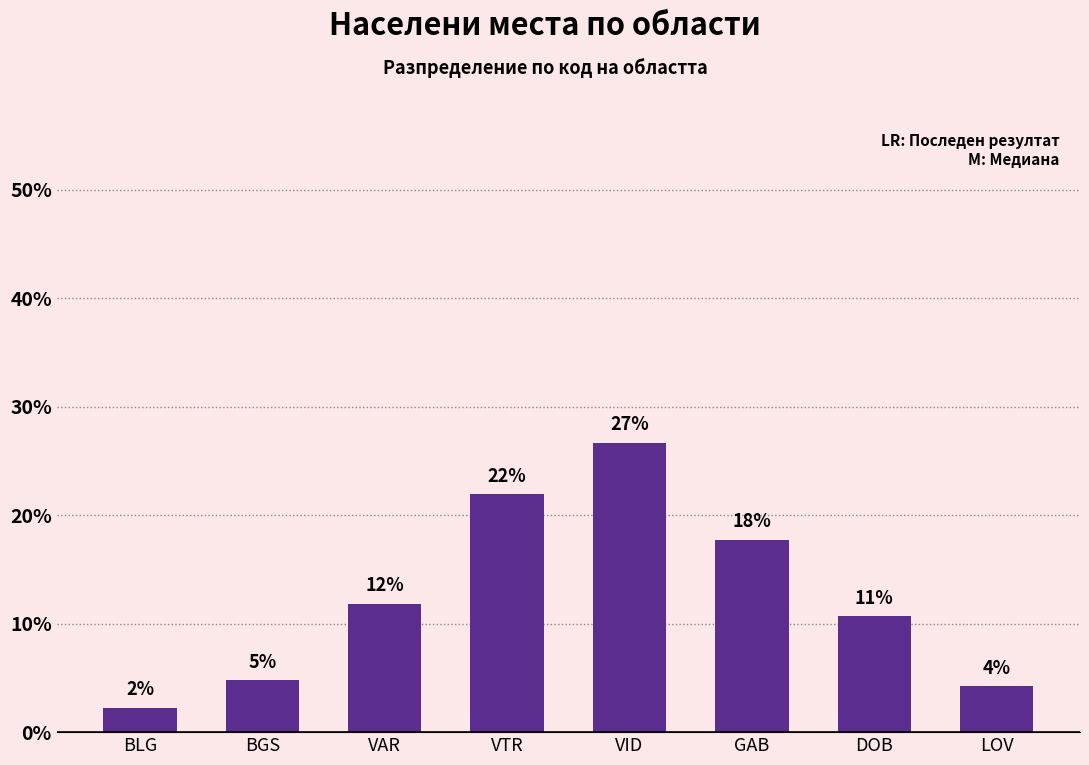

How many bars are there in total?

8